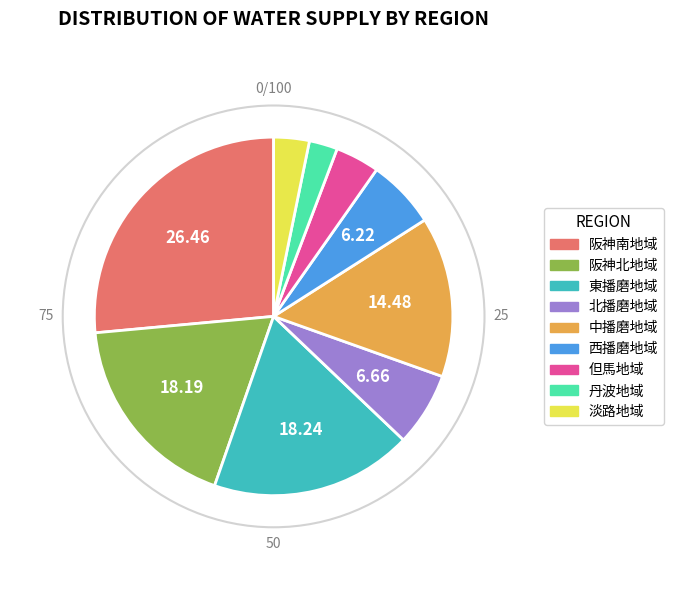

Is there a majority slice in this chart?

No